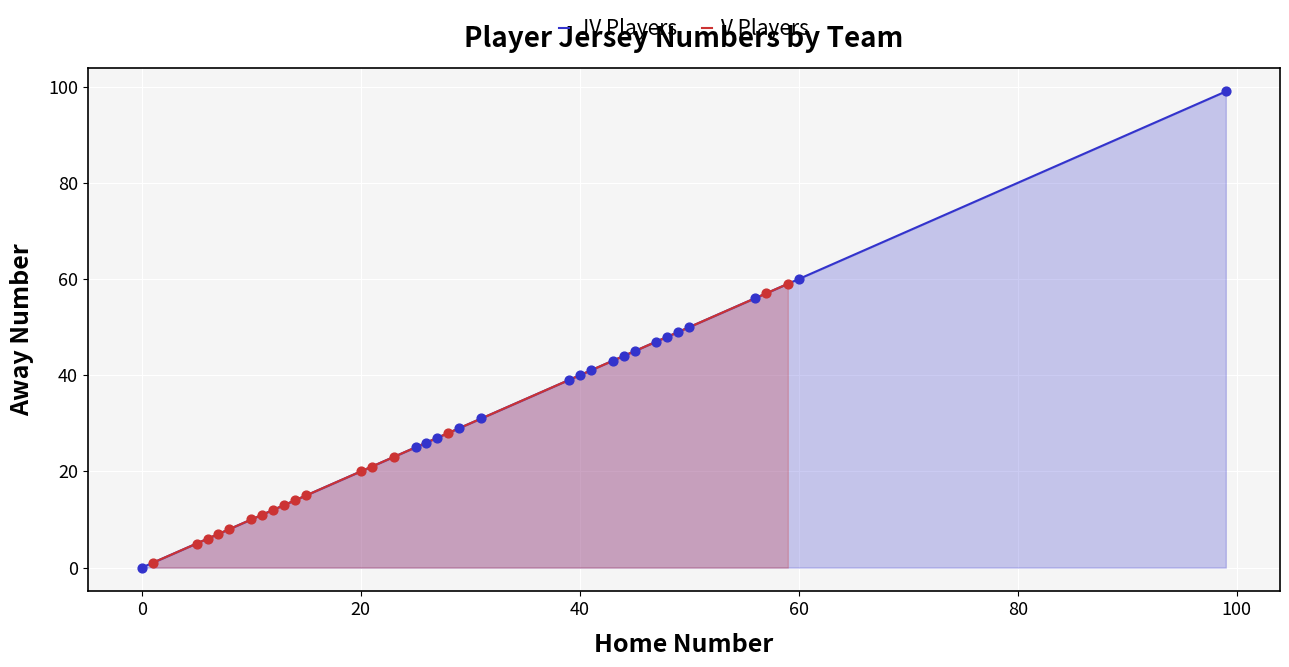

What is the maximum value for JV Players?

99.0